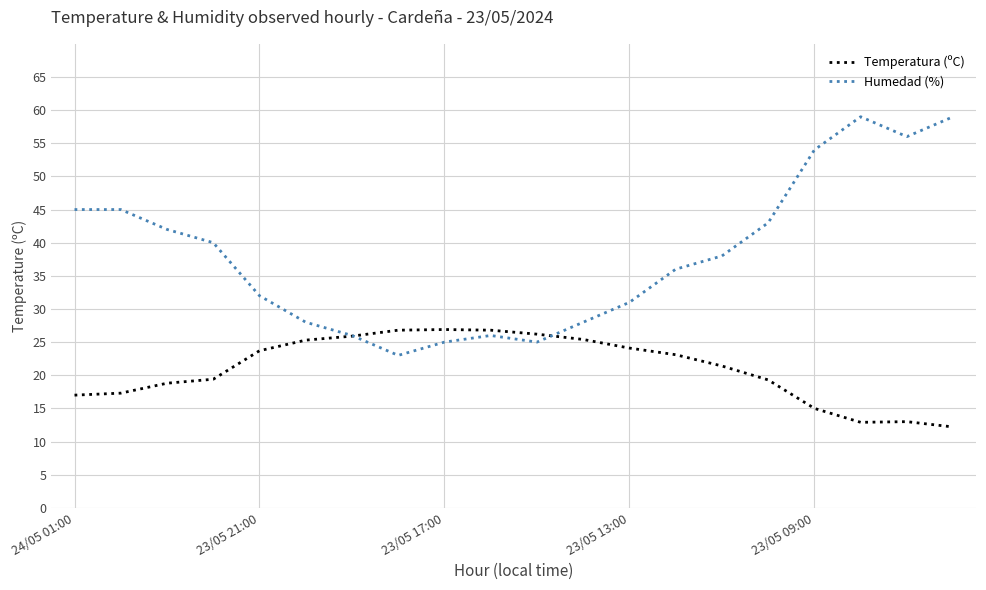

What is the minimum value shown in the chart?

12.2